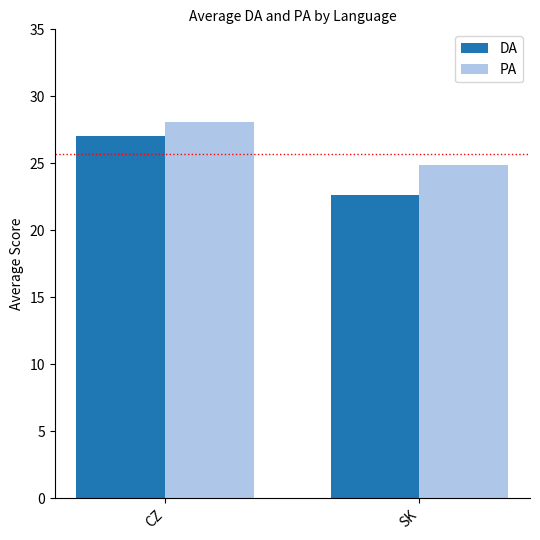

How many bars are there in total?

4